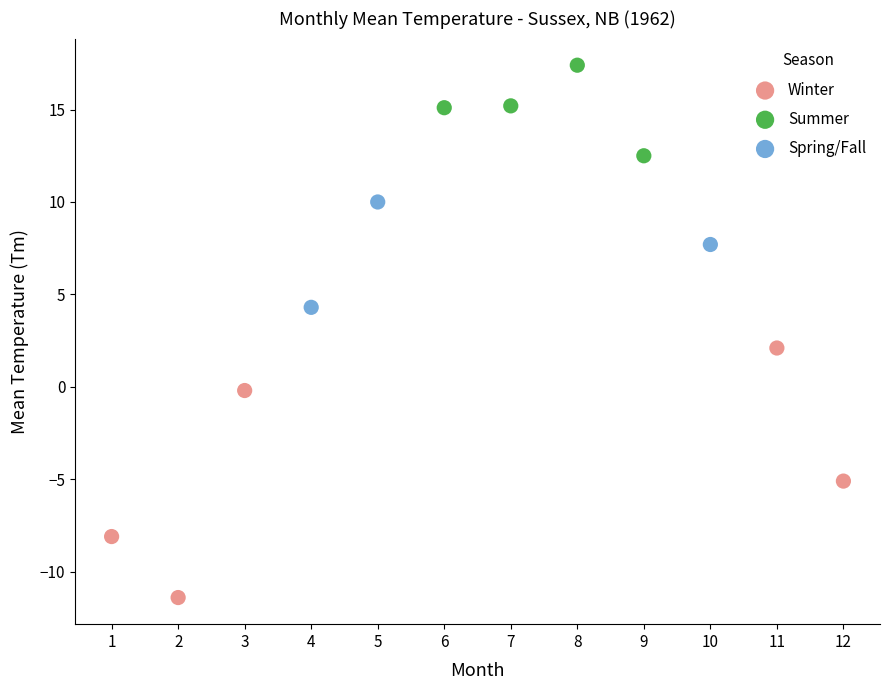

Which series contains the lowest Y value?

Winter